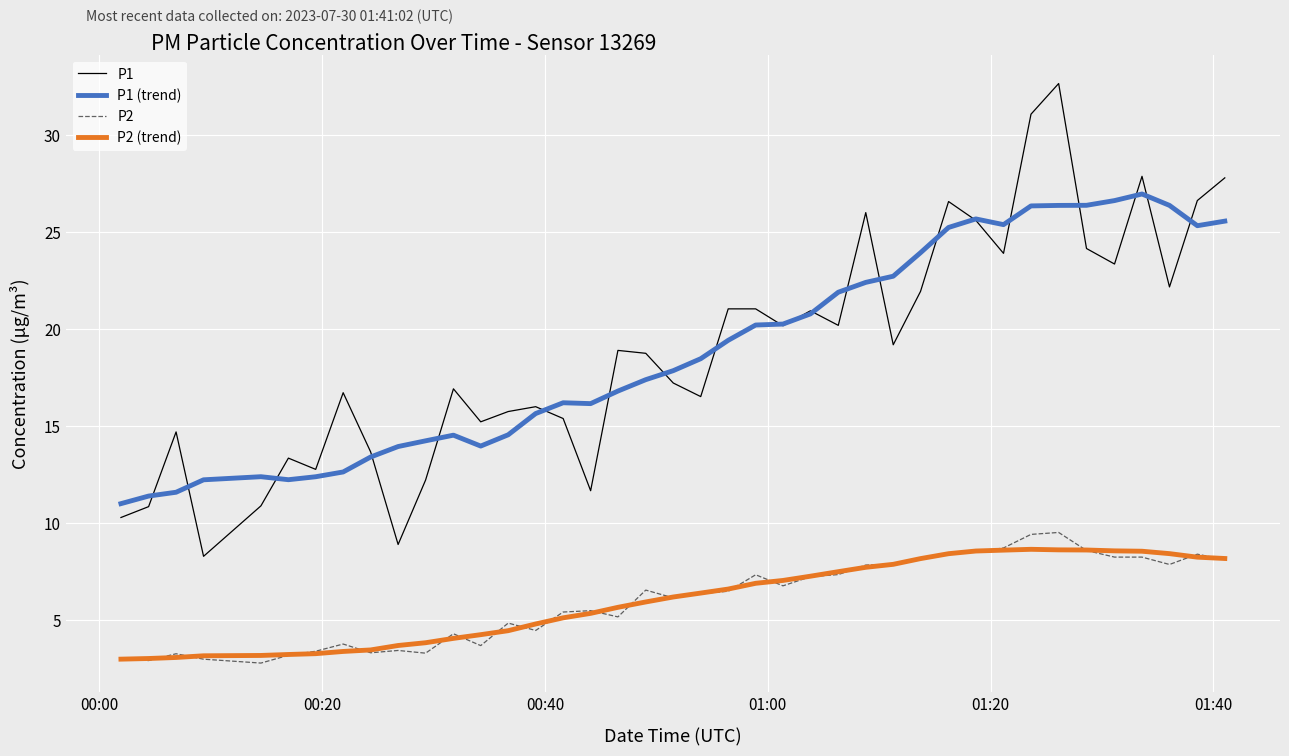

True or false: P1 and P2 (trend) cross at least once.

False